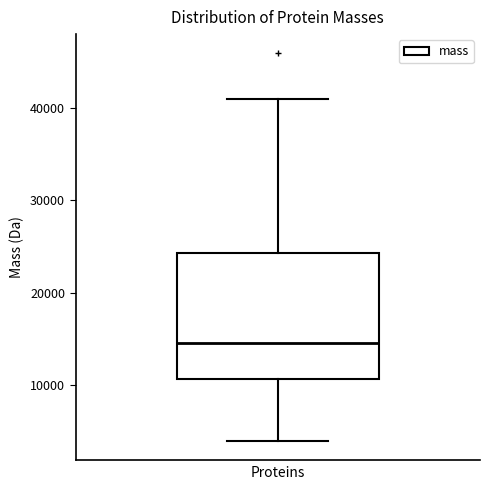

Read this box plot against the y-axis: the position of the median line, the range covered by the box, and the ends of both whiskers. The values are not printed on the chart, so give them approximately, as read against the axis.

median 15000, box 11000 to 24000, whiskers 4000 to 41000